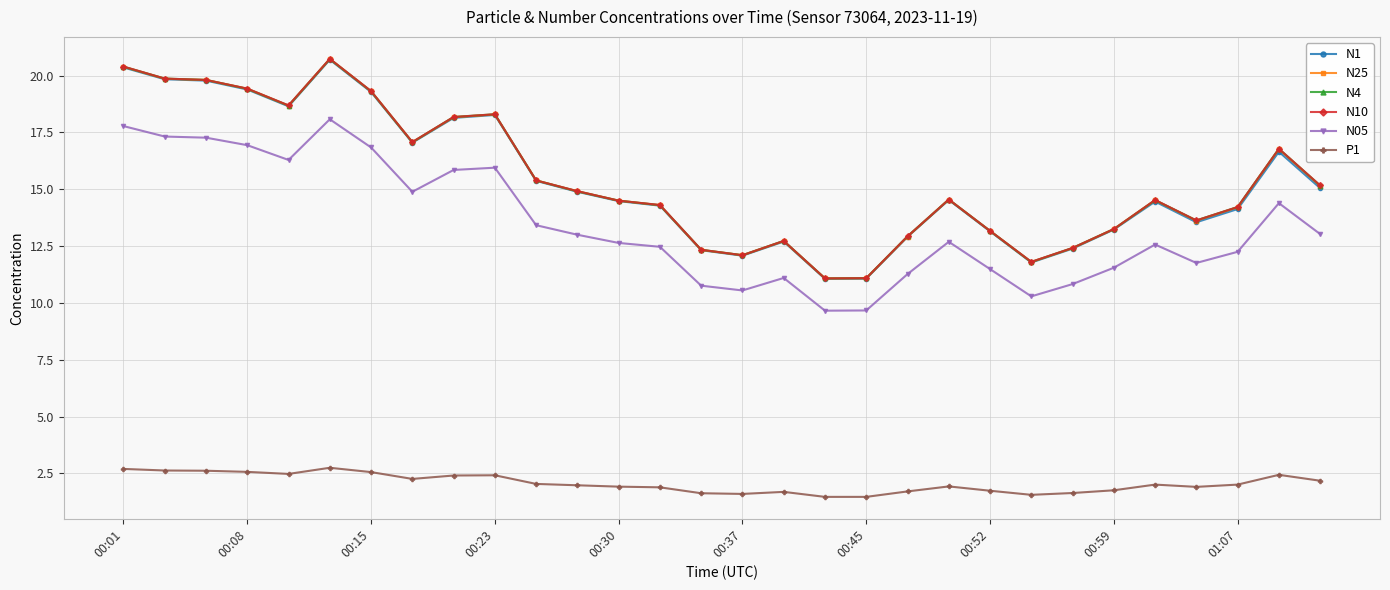

What is the minimum value for N25?

11.1